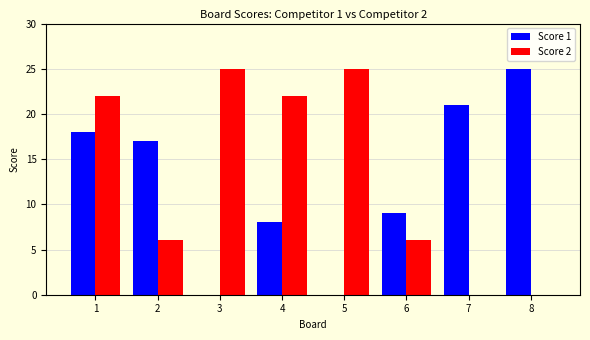

Between 6 and 7, which series saw the biggest shift?

Score 1